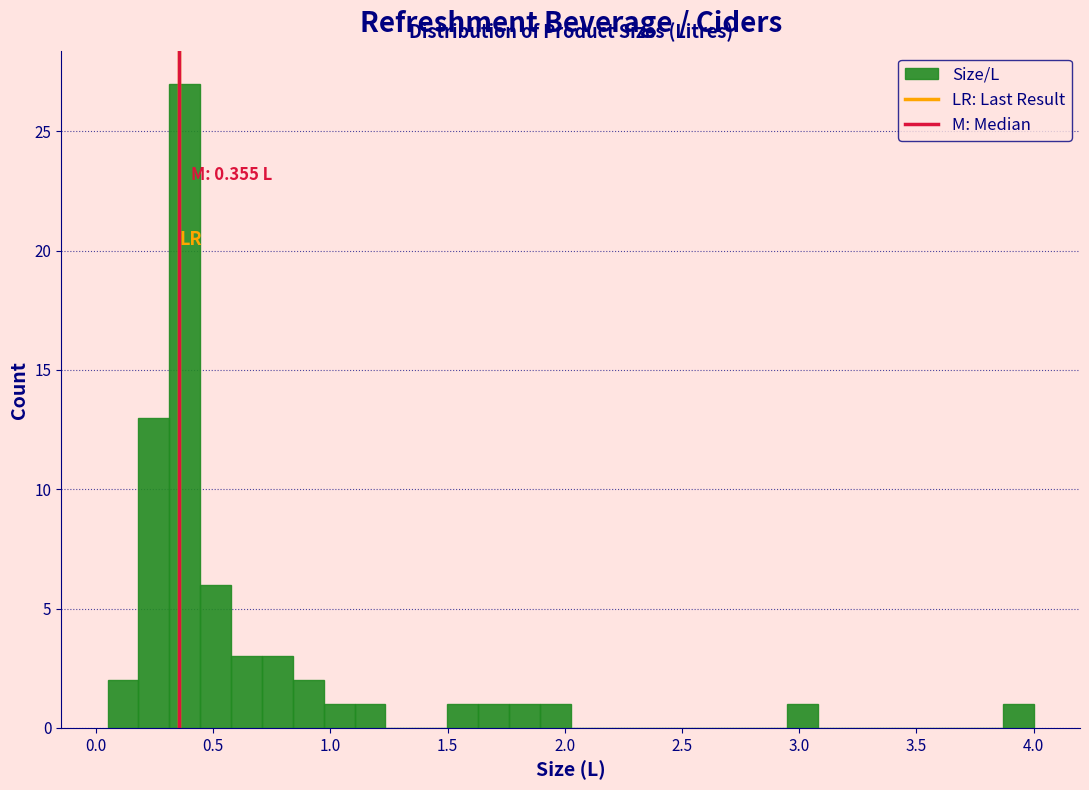

Read against the x-axis, roughly where is the centre of the tallest bar?

0.40